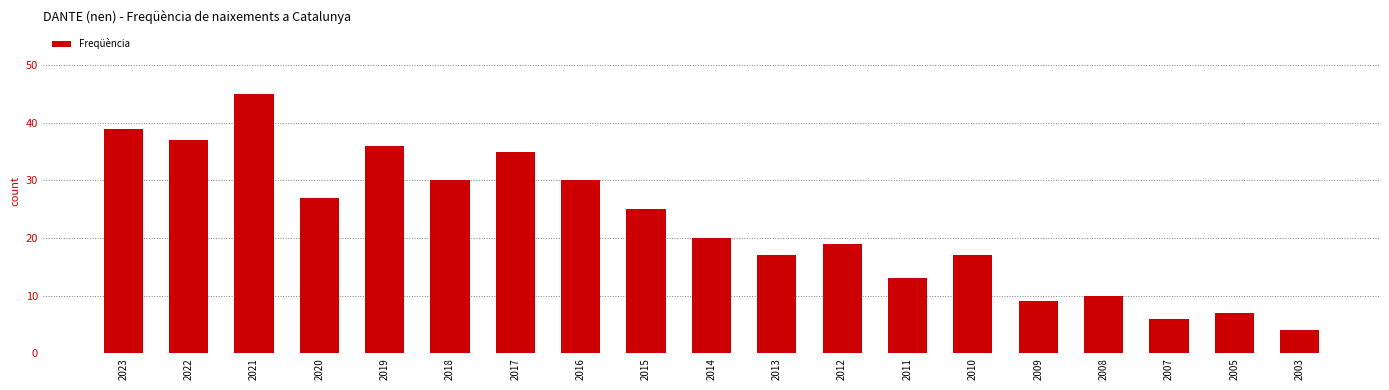

How many bars are there in total?

19